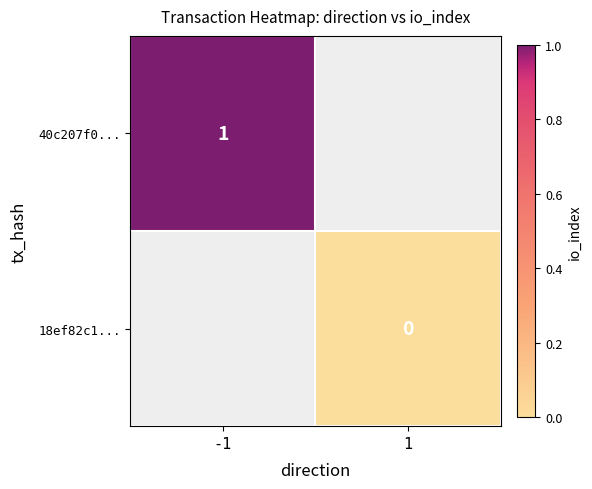

Is it true that 40c207f0... equals 0 at -1?

False